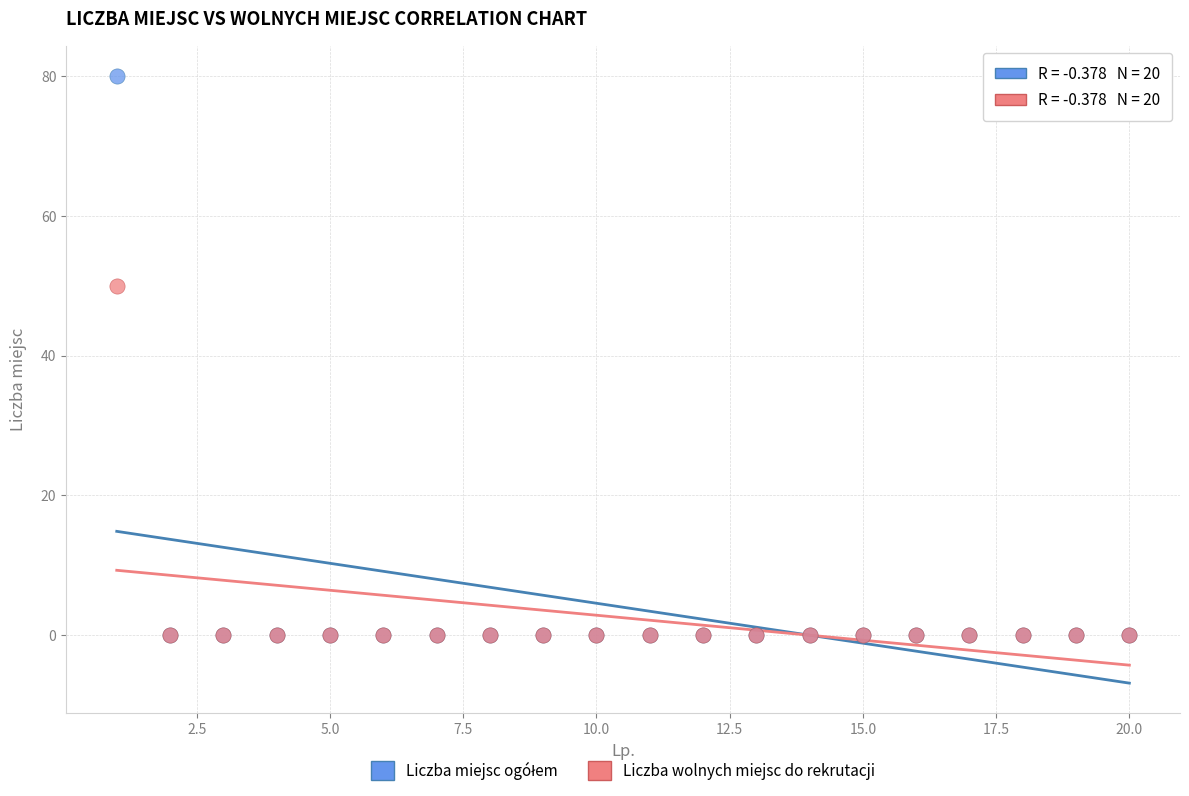

Across all series, what Y value is closest to 40?

50